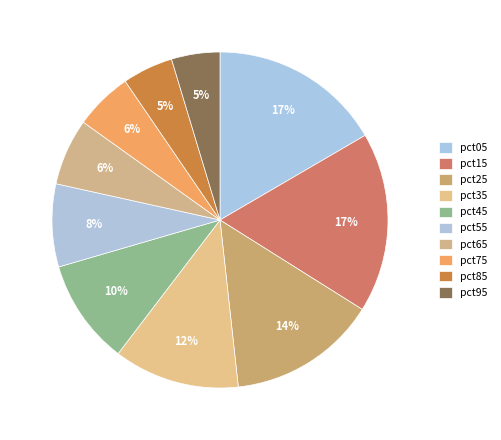

Count the number of slices in the pie.

10